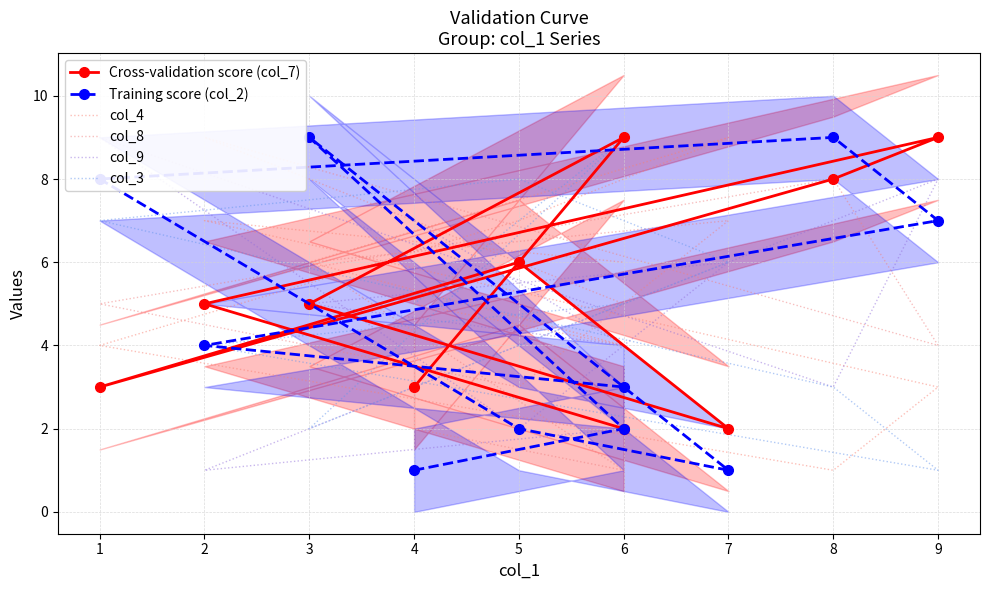

How many lines are shown in the chart?

6